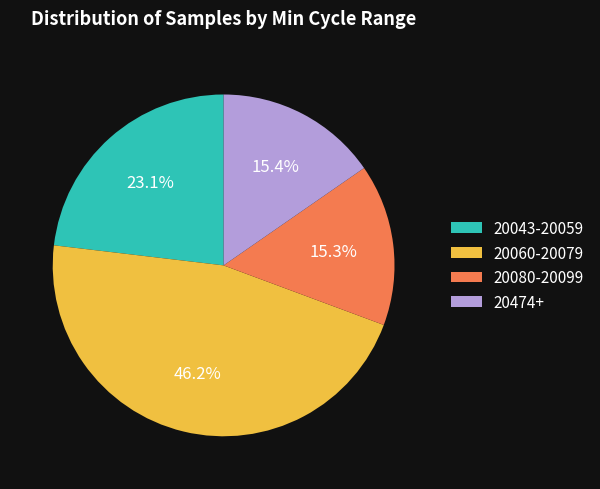

What is the ratio of the value at 20043-20059 to the value at 20080-20099?

1.5